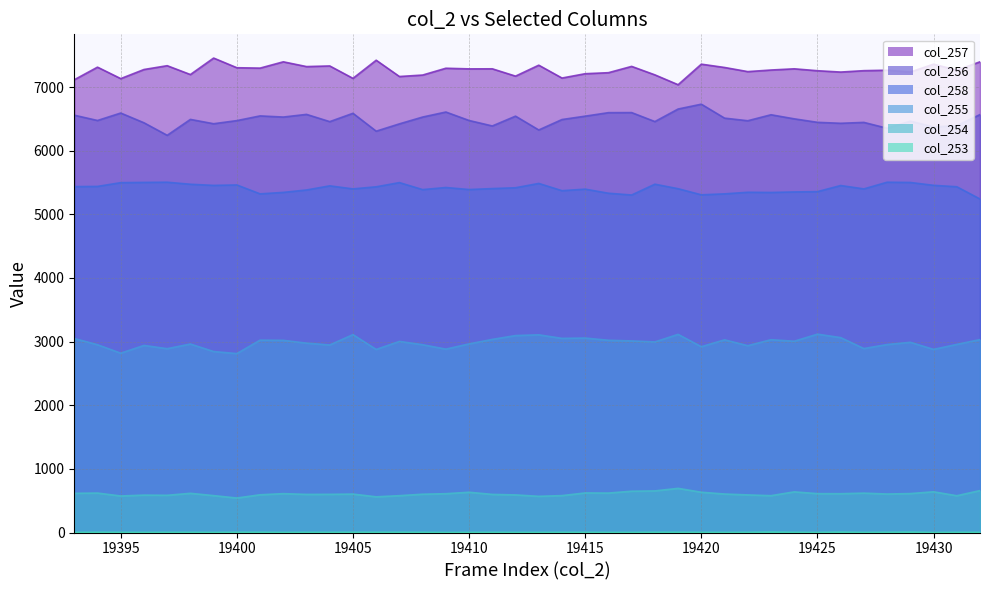

How many lines are shown in the chart?

6